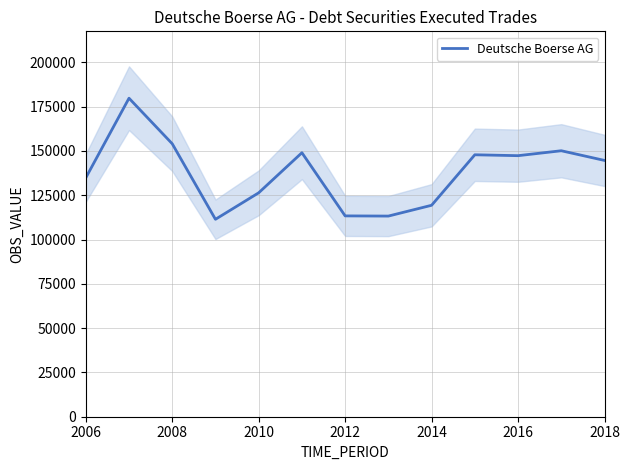

The value of Deutsche Boerse AG at 2018 is 92093.6. True or false?

False